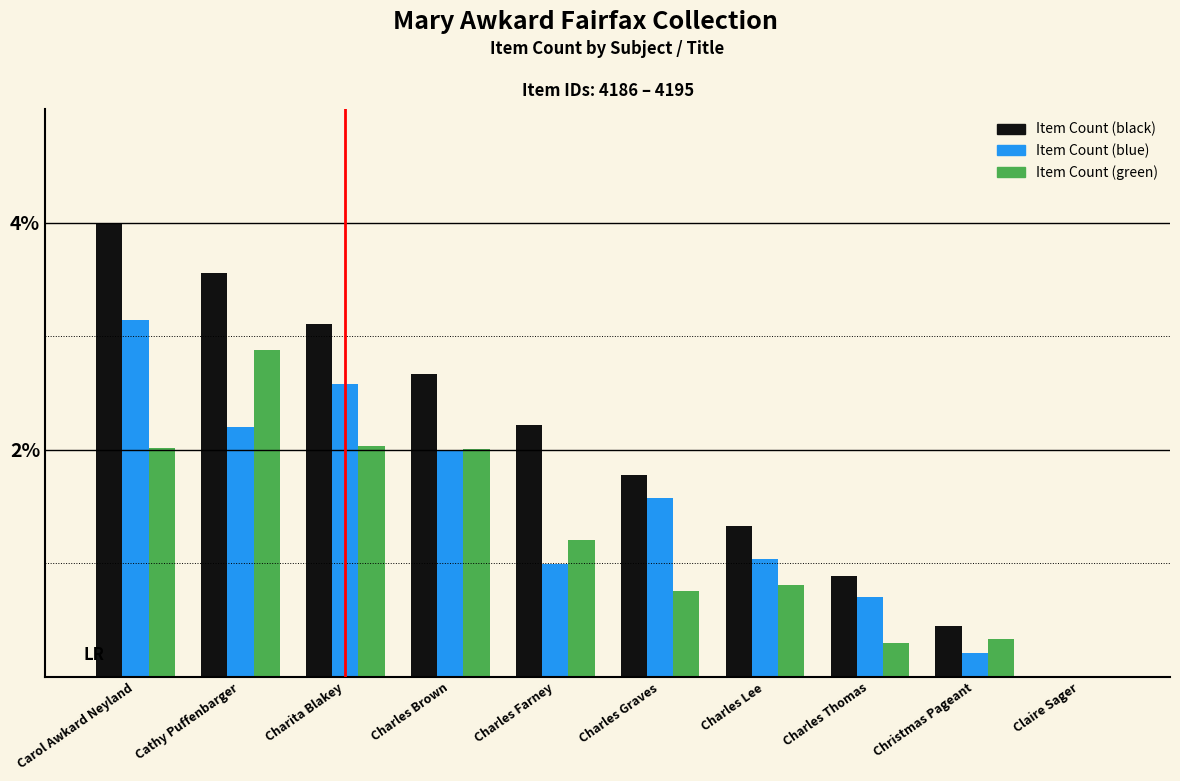

What is the maximum value for Item Count (blue)?

3.1